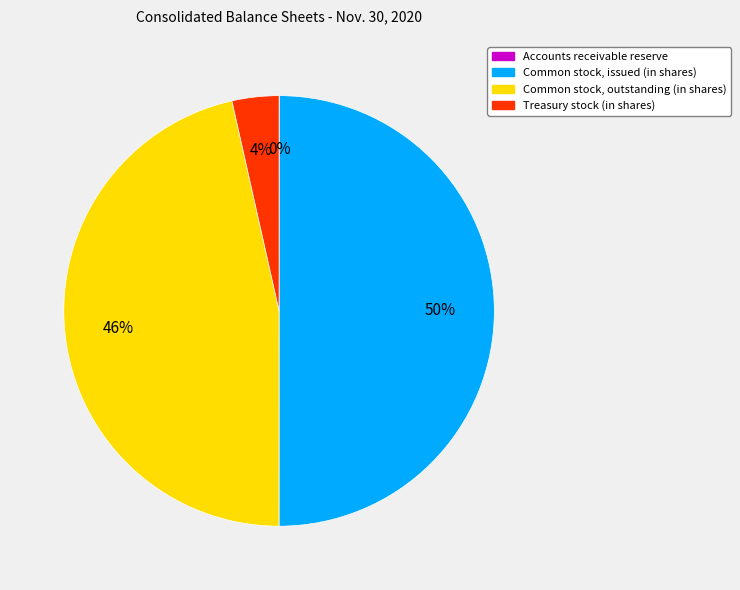

To the nearest percent, what is the difference between the largest and smallest slice percentages?

50%